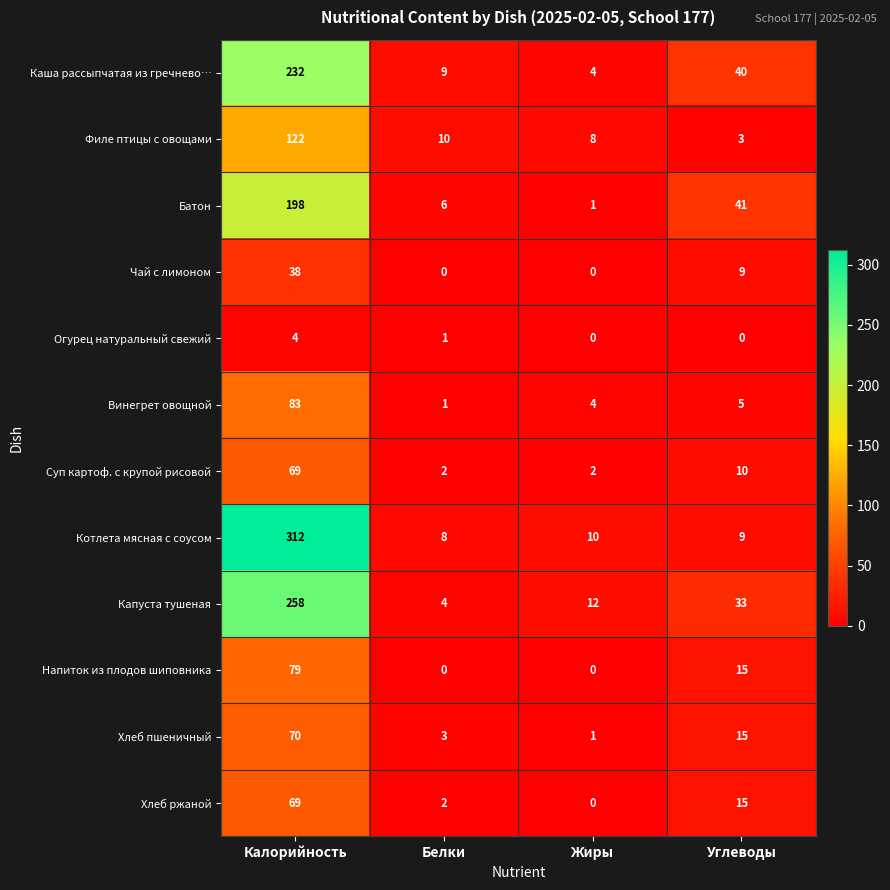

Where does the Капуста тушеная series first go above 33?

Калорийность